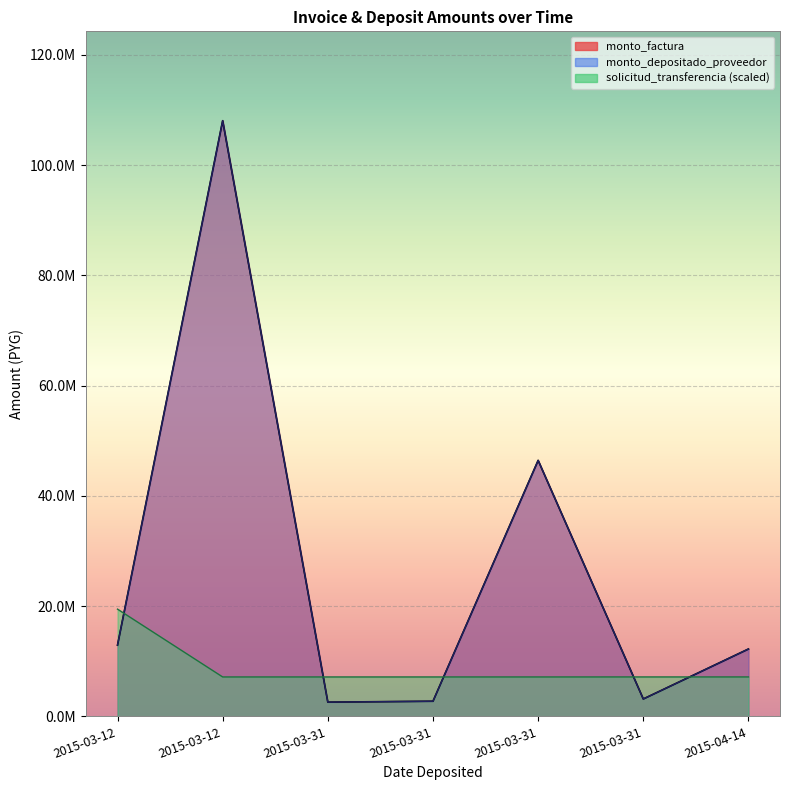

Is it true that solicitud_transferencia equals 6562027.3 at 2015-03-12?

False